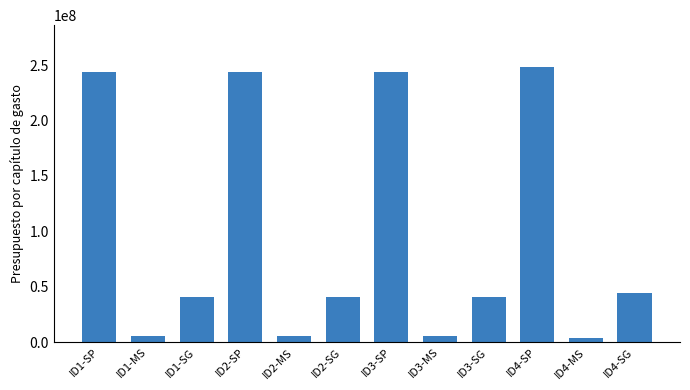

What is the average value?

97143568